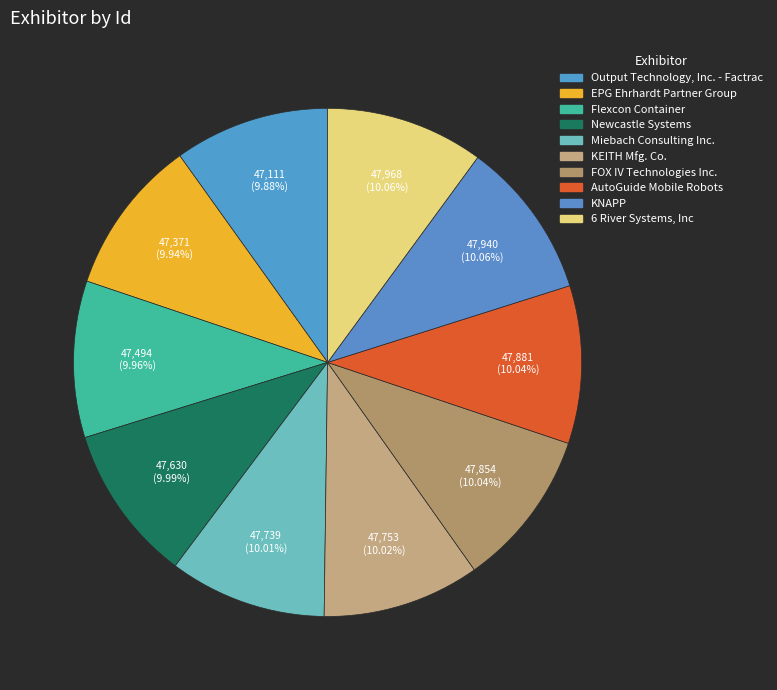

Count the number of slices in the pie.

10